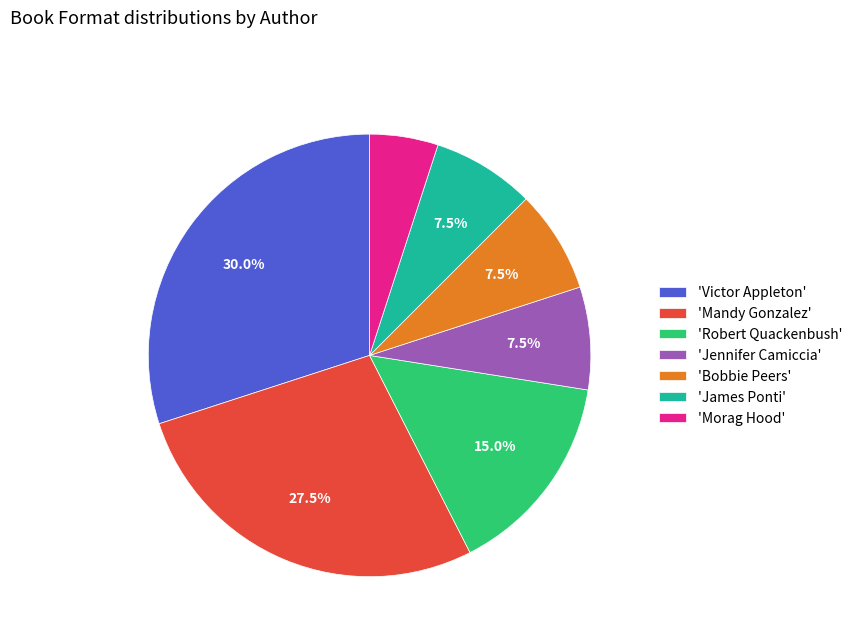

Count the number of slices in the pie.

7